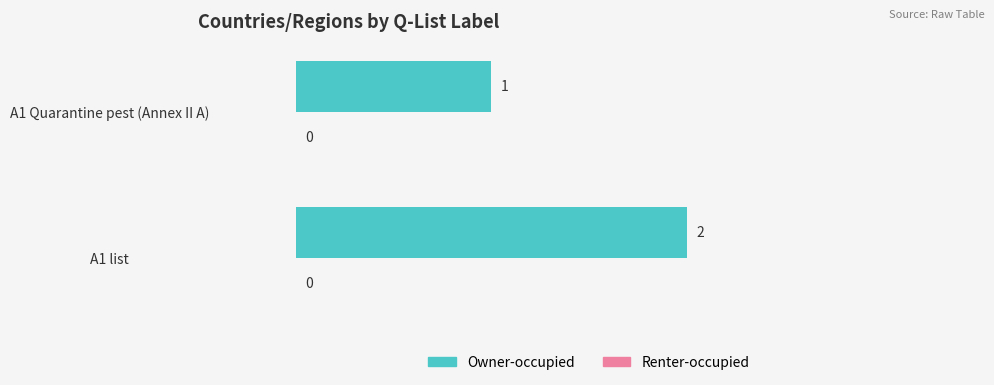

List the labels in order of value, smallest first.

A1 Quarantine pest (Annex II A), A1 list